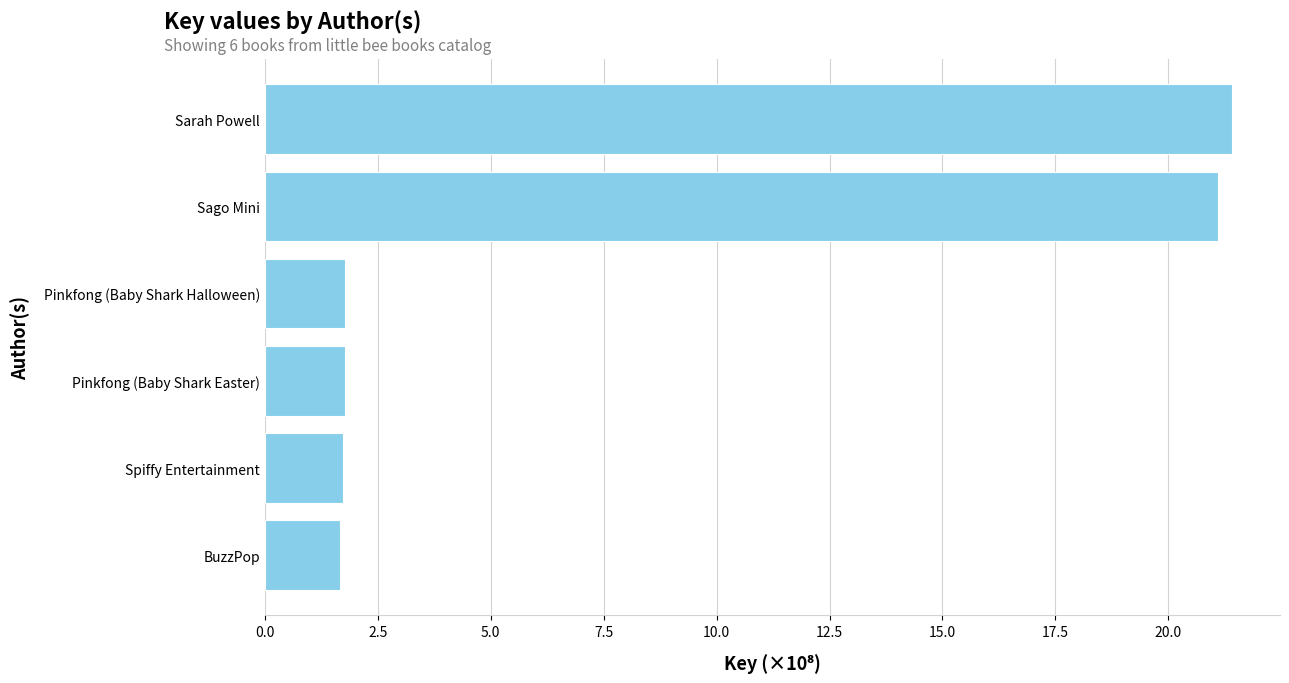

What is the maximum value shown in the chart?

21.4